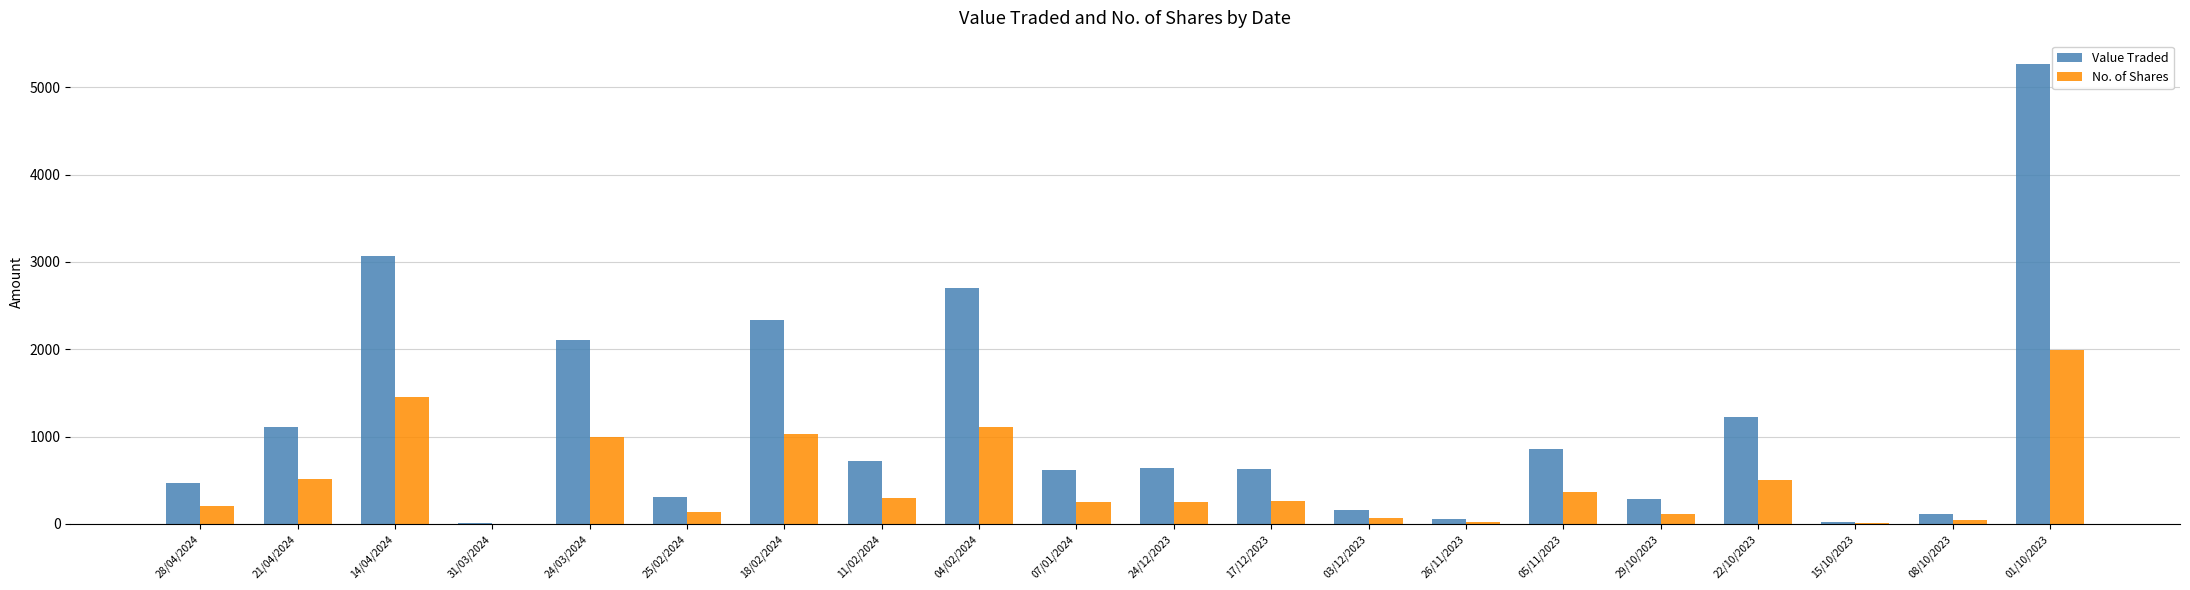

What is the maximum value shown in the chart?

5269